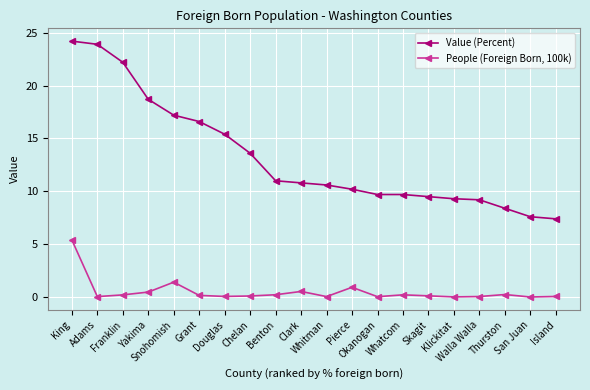

True or false: People (Foreign Born, 100k) and Value (Percent) cross at least once.

False